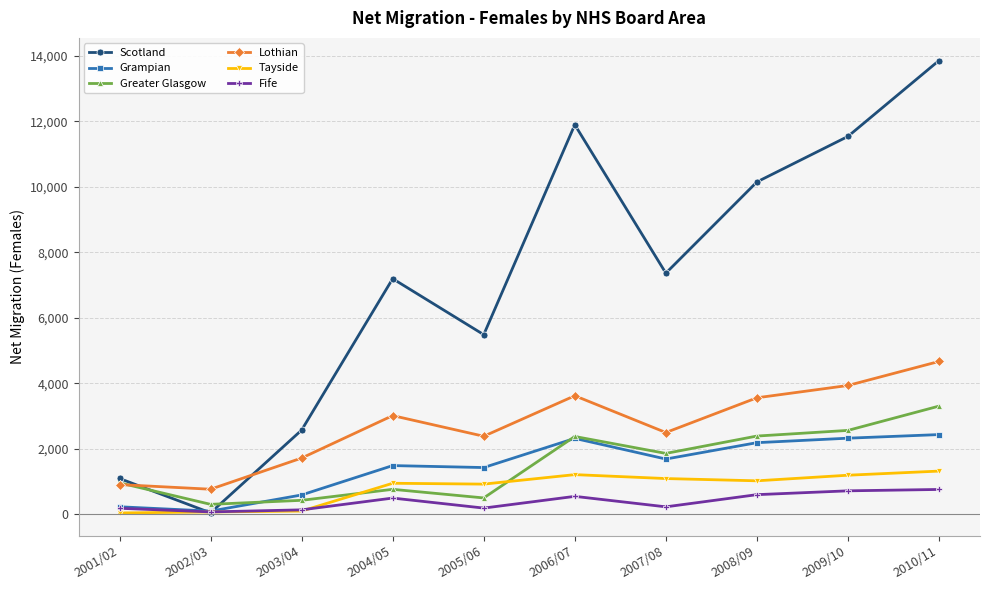

What are all the series names shown in the legend?

Scotland, Grampian, Greater Glasgow, Lothian, Tayside, Fife